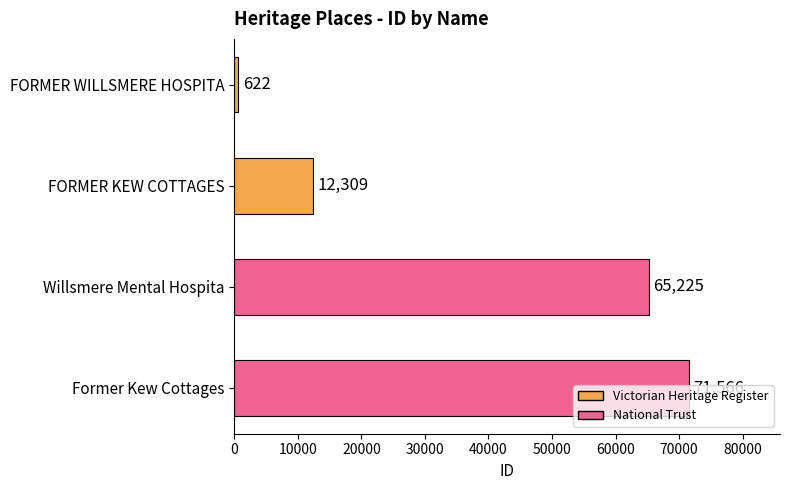

Rank the categories by value from lowest to highest.

FORMER WILLSMERE HOSPITA, FORMER KEW COTTAGES, Willsmere Mental Hospita, Former Kew Cottages